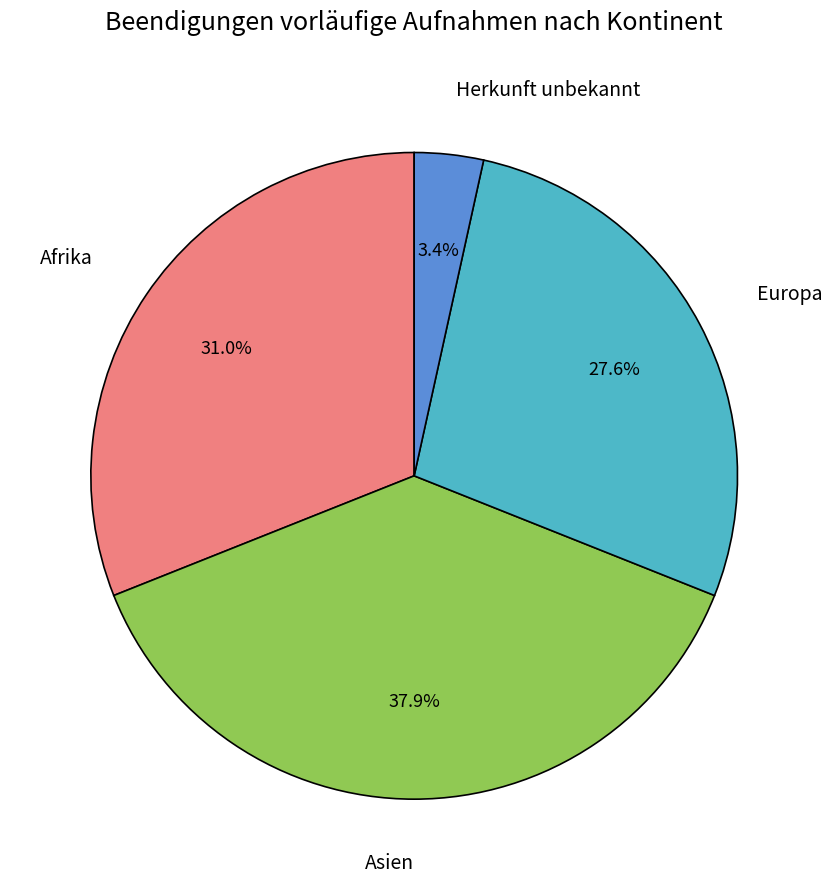

Does any single category account for the majority?

No